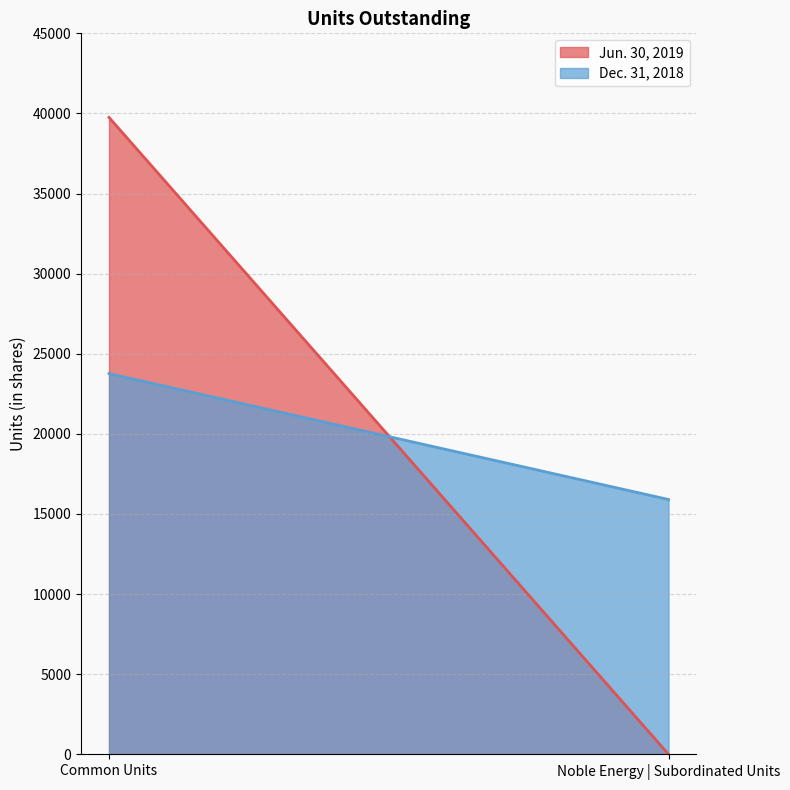

Between Common Units and Noble Energy | Subordinated Units, which is larger?

Common Units